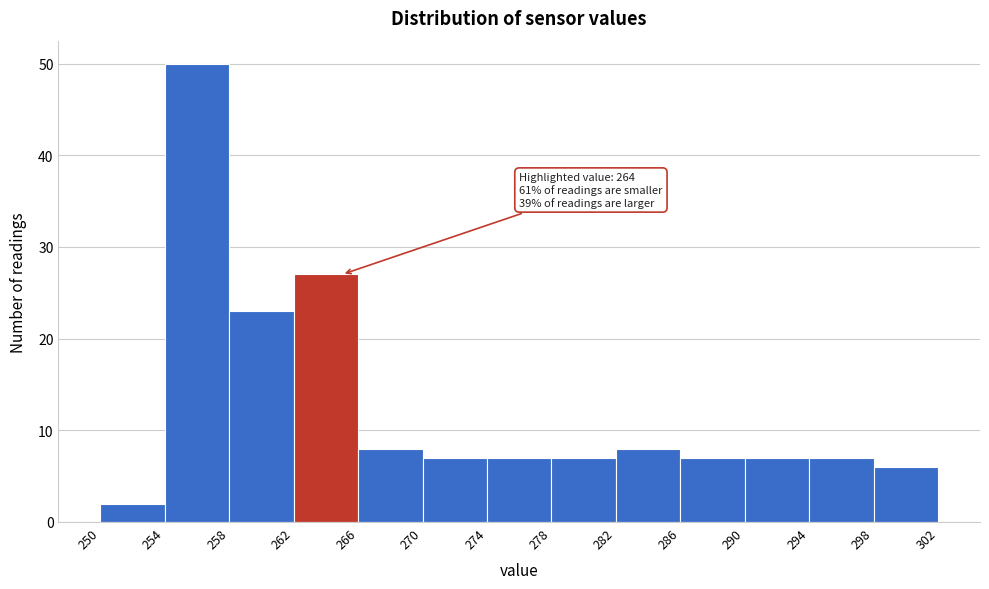

Over which range of the x-axis is the bar tallest?

254 to 258